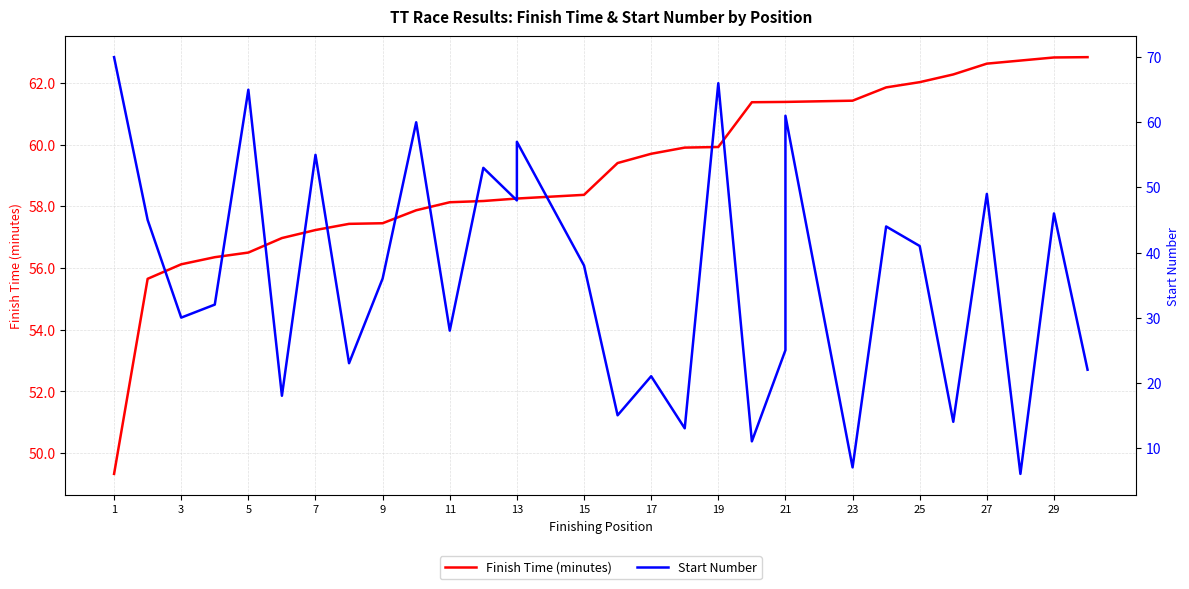

What are all the series names shown in the legend?

Finish Time (minutes), Start Number